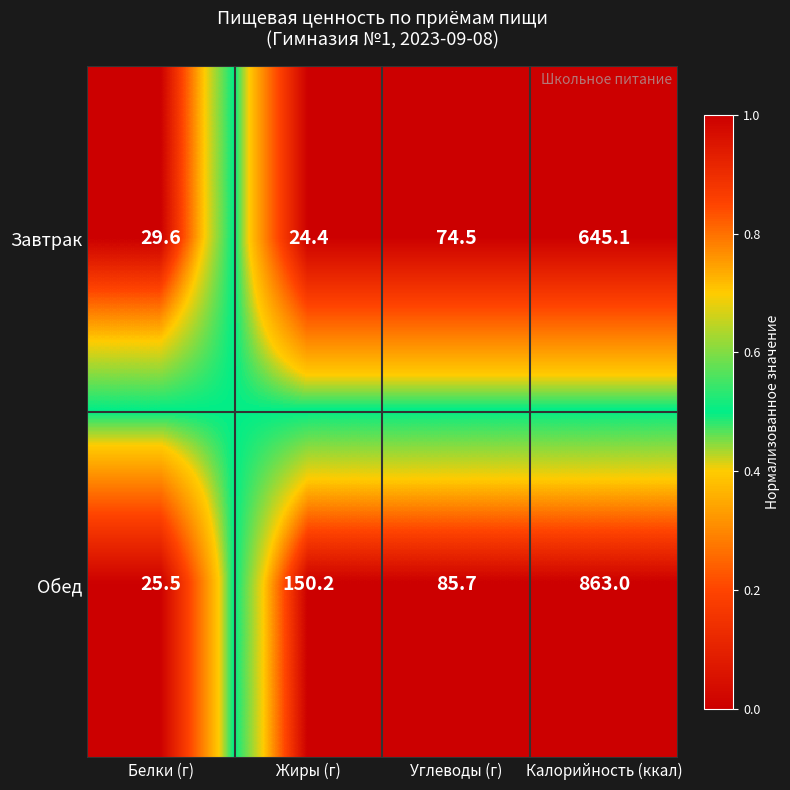

What is the difference between the maximum and minimum values in the Завтрак series?

620.7